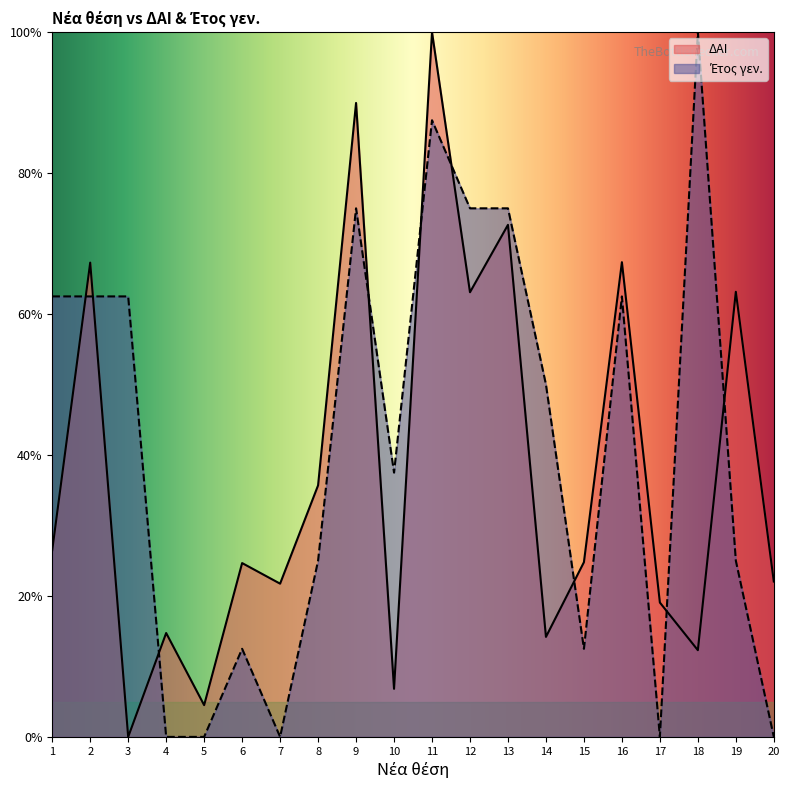

List the labels in order of ΔΑΙ value, largest first.

11, 9, 13, 16, 2, 19, 12, 8, 1, 15, 6, 20, 7, 17, 4, 14, 18, 10, 5, 3